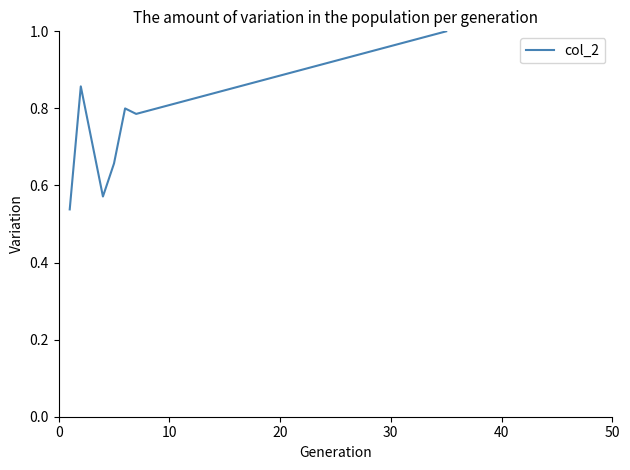

How many interior local valleys (lower than both neighbors) does the data have?

2